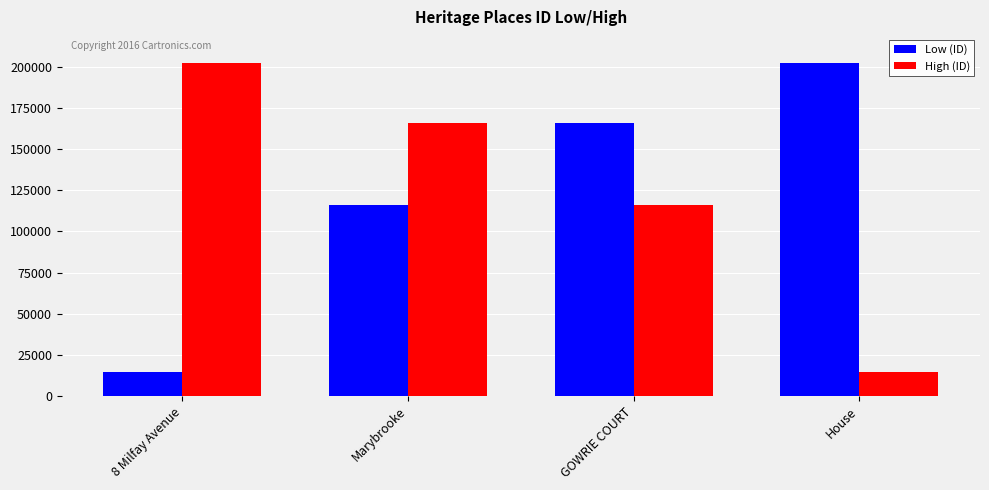

Where does the High (ID) series first go above 165702?

8 Milfay Avenue